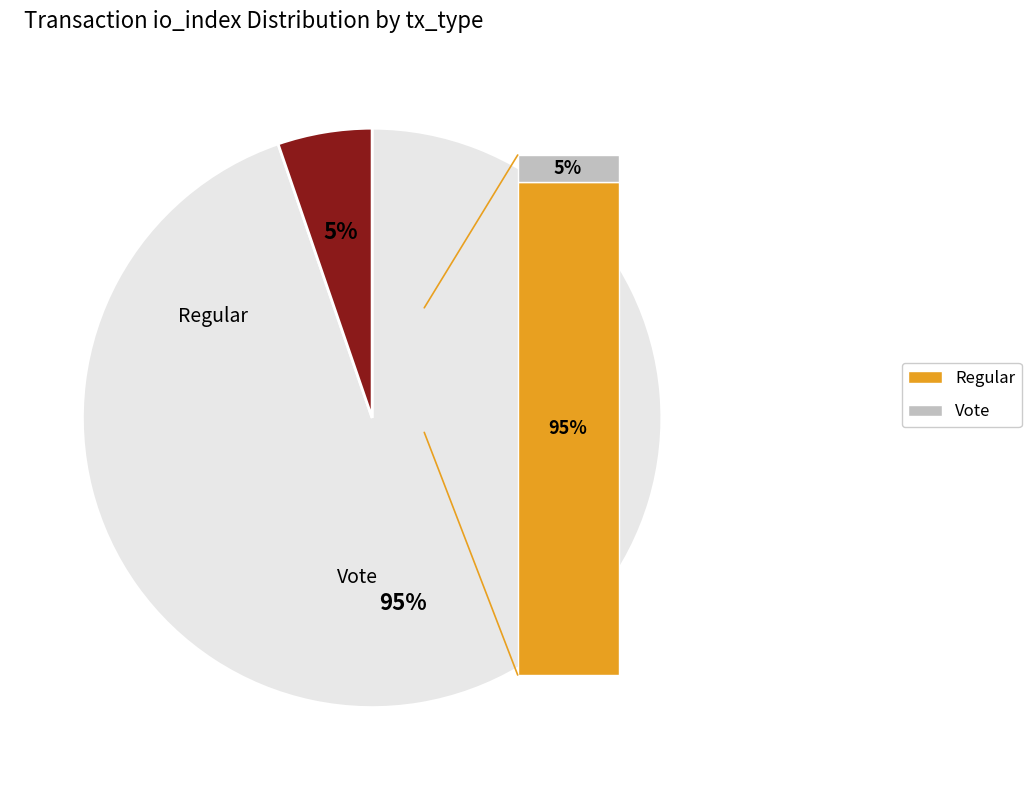

What is the smallest slice in the pie chart?

Vote